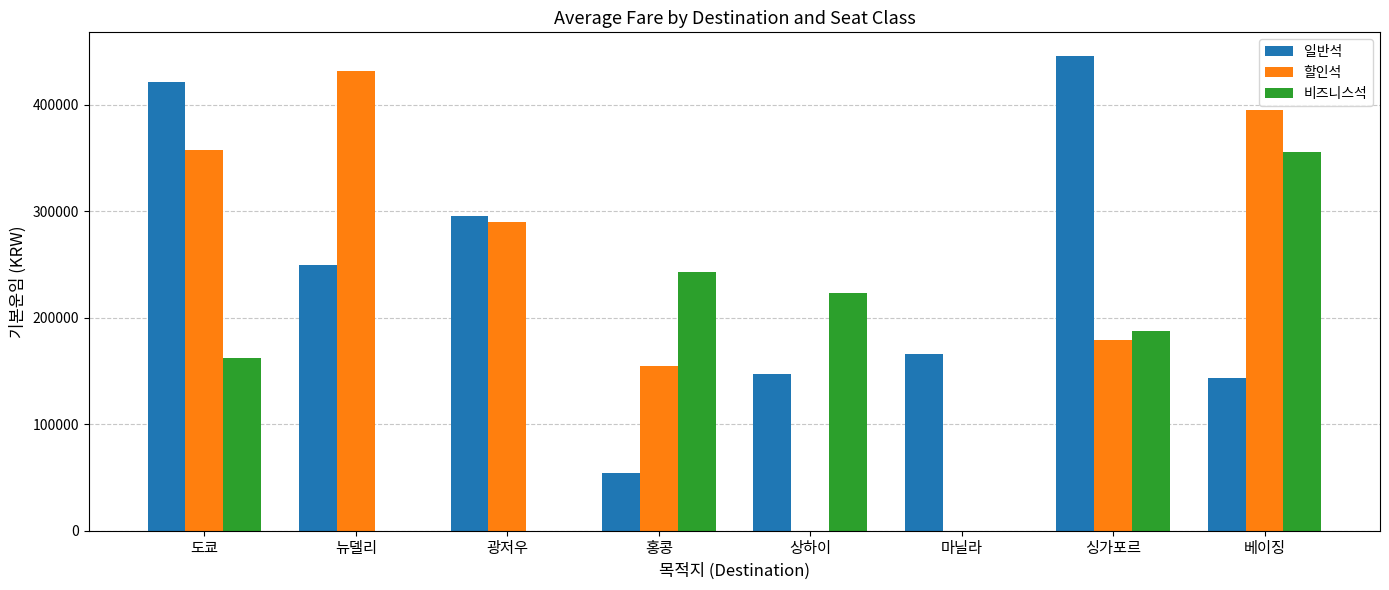

True or false: 할인석 has a value of 530726 at 베이징.

False